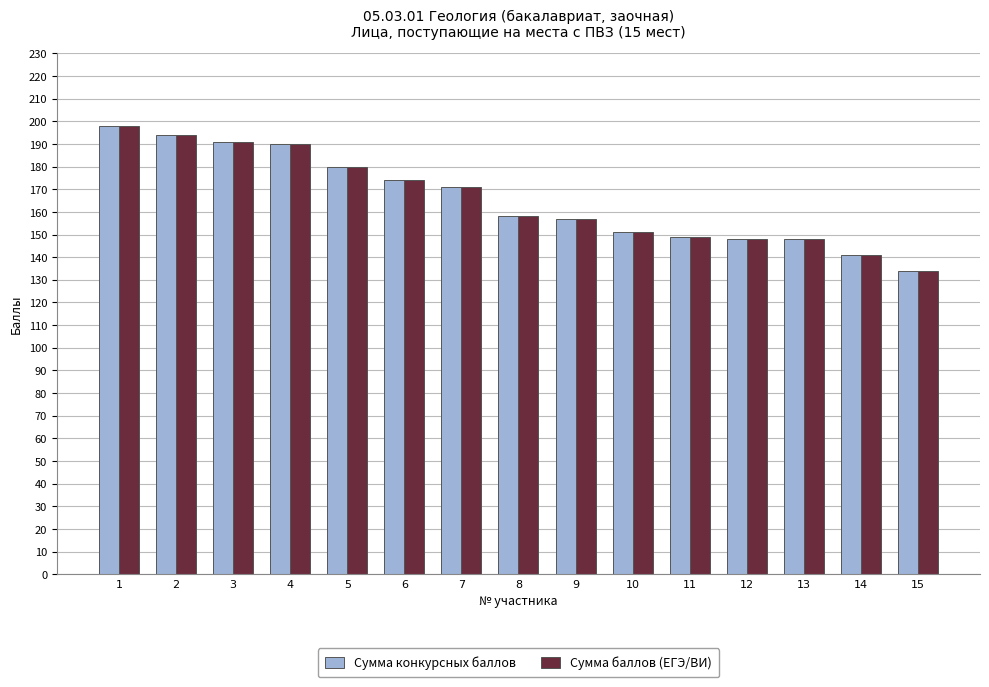

Which label corresponds to the smallest value in the chart?

15